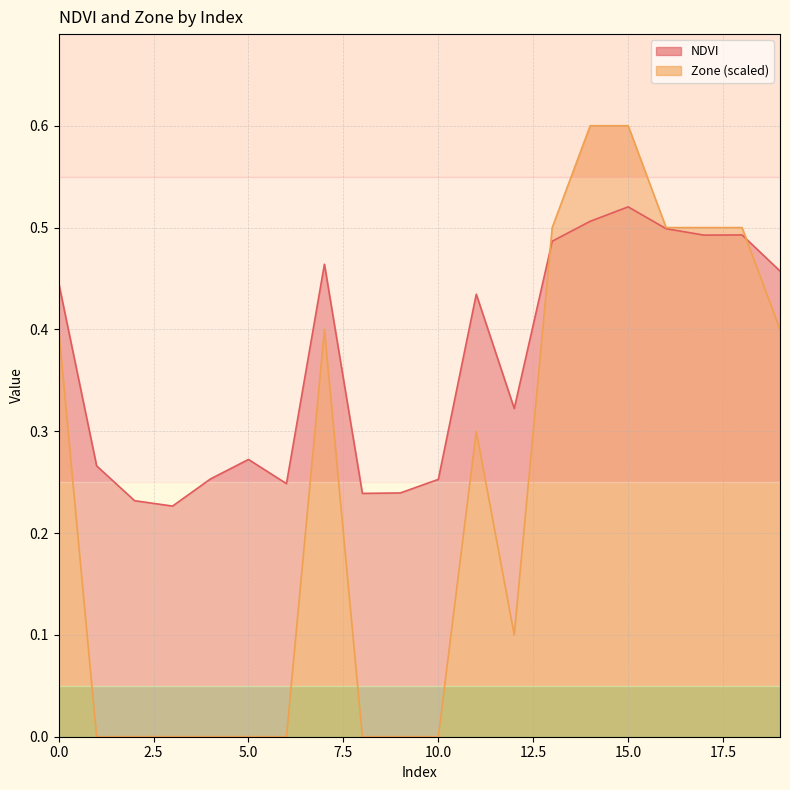

Which series has the largest total across all categories?

NDVI